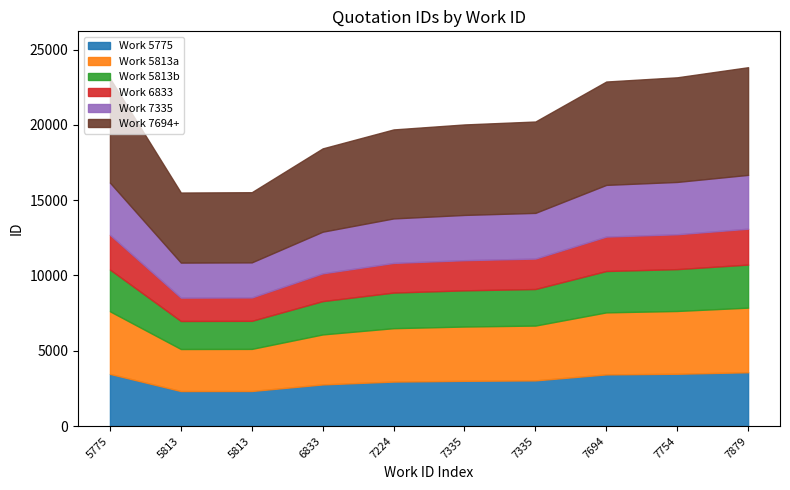

List the labels in order of value, smallest first.

5813, 5813, 6833, 7224, 7335, 7335, 7694, 5775, 7754, 7879